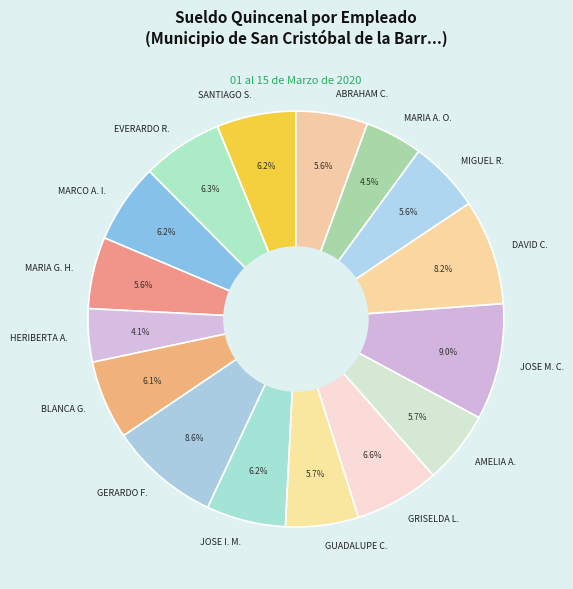

Approximately how many times larger is the value at GUADALUPE C. compared to JOSE M. C.?

0.6